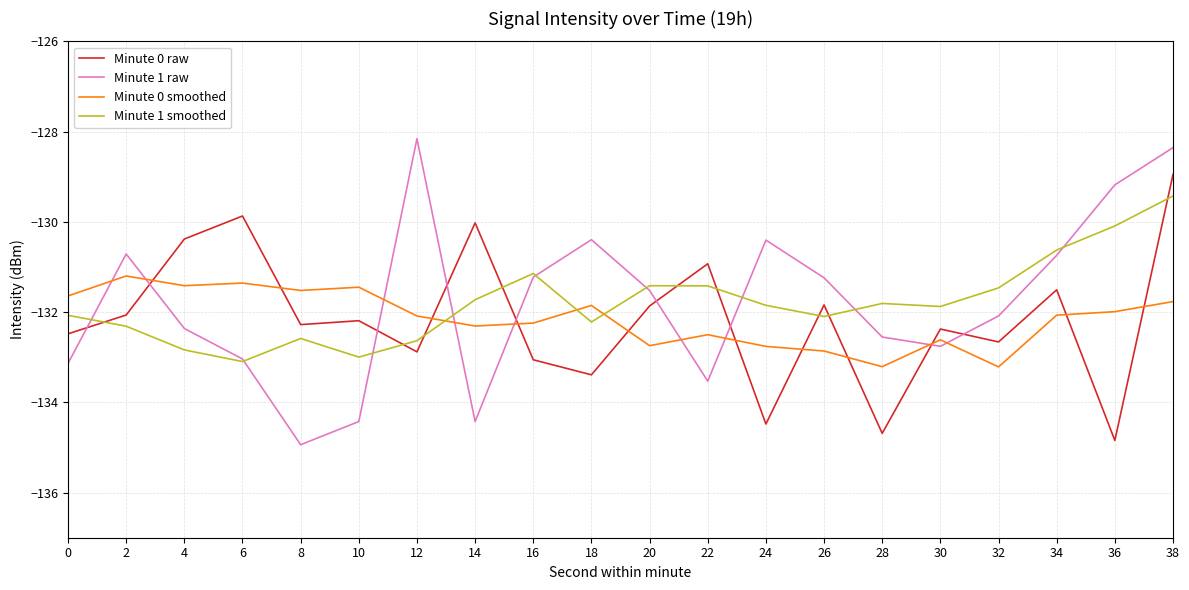

How many intersections are there between Minute 0 raw and Minute 1 smoothed?

9